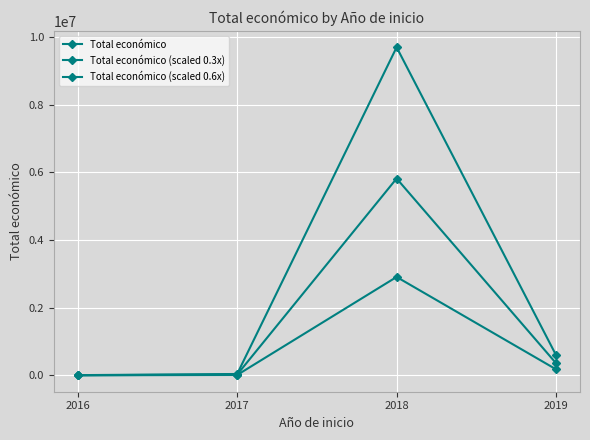

Reading left to right, extract all data points from this chart.

Total económico: 2016=7980.0	2017=41790.0	2018=9695890.0	2019=597171.0
Total económico (scaled 0.3x): 2016=2394.0	2017=12537.0	2018=2908767.0	2019=179151.3
Total económico (scaled 0.6x): 2016=4788.0	2017=25074.0	2018=5817534.0	2019=358302.6